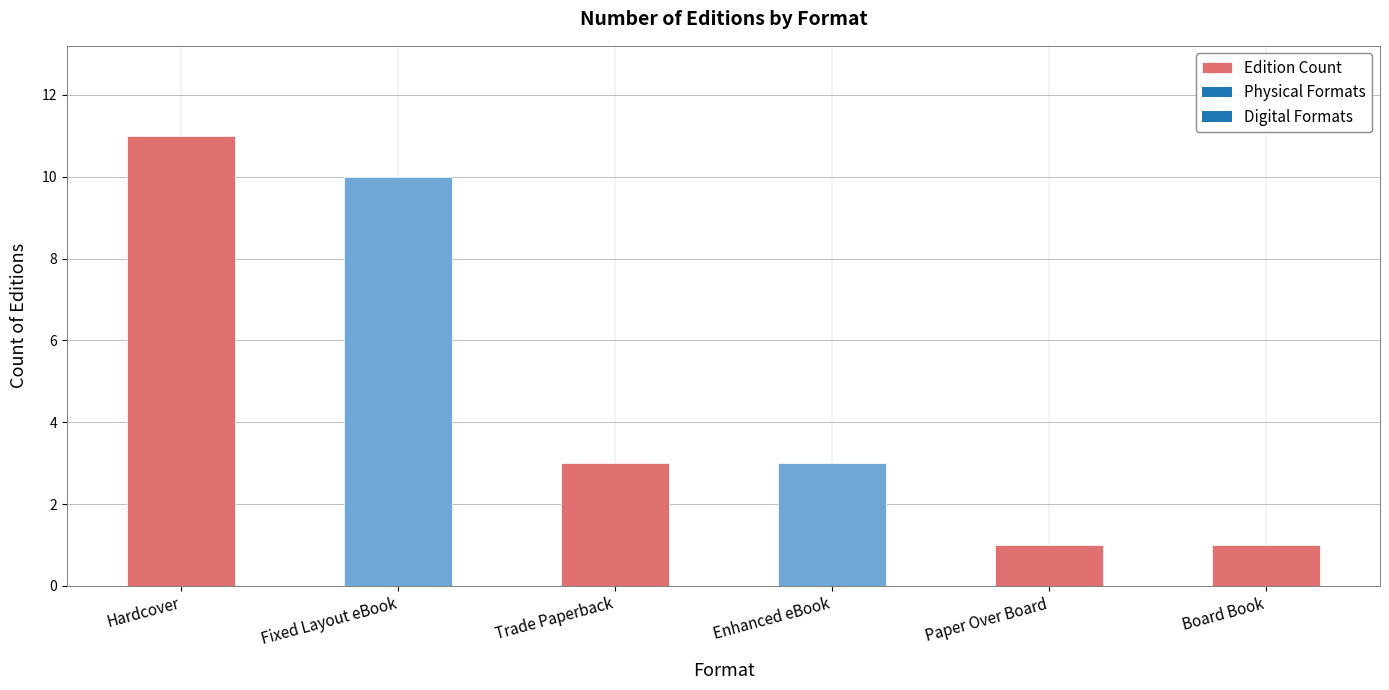

What is the difference between the maximum and minimum values?

10